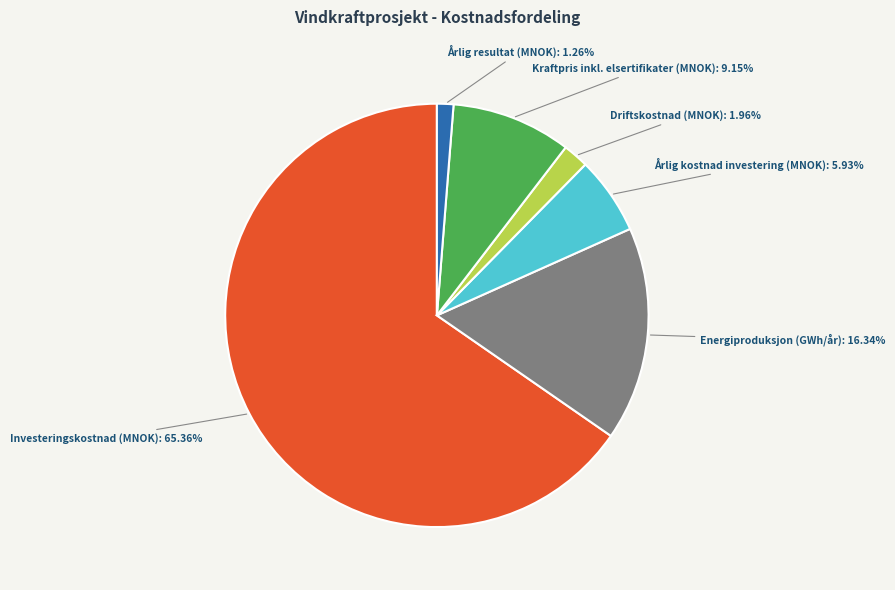

What is the majority slice?

Investeringskostnad